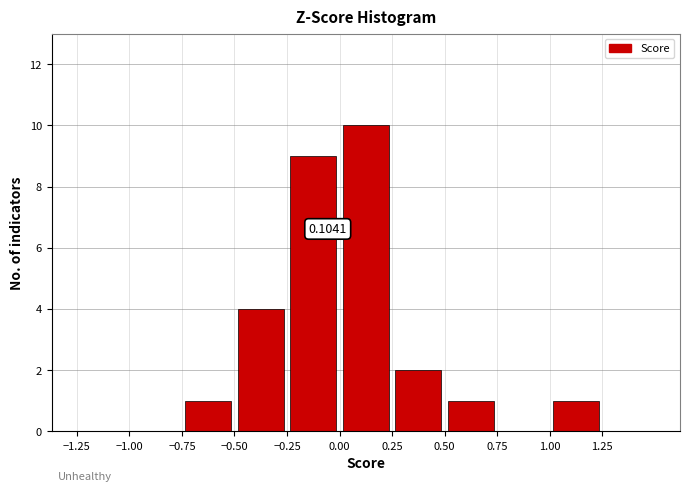

Which range on the x-axis has the tallest bar?

0.00 to 0.25